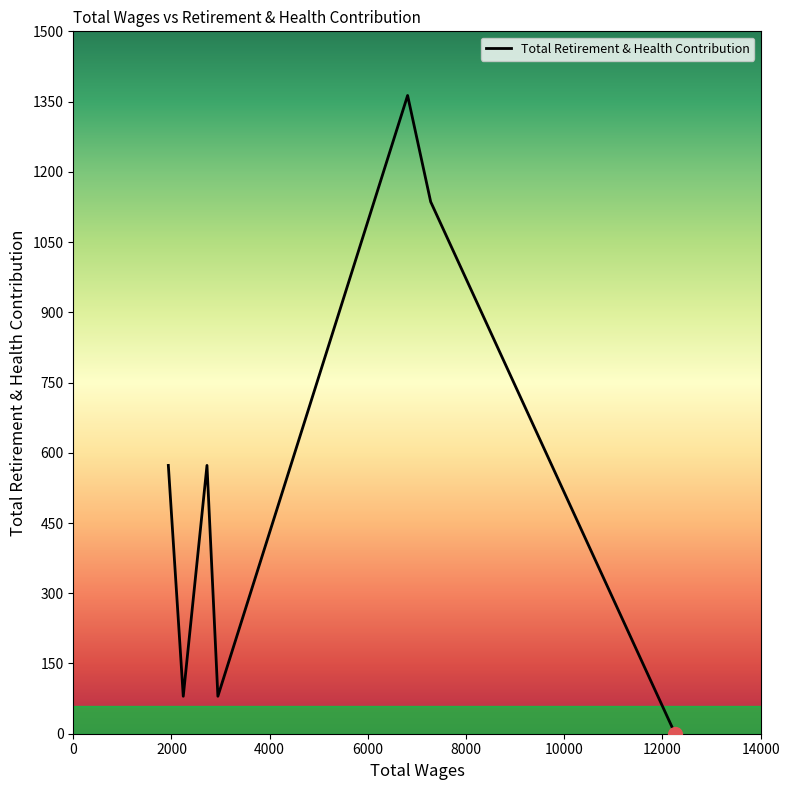

True or false: the data has more than 0 interior local peaks.

True